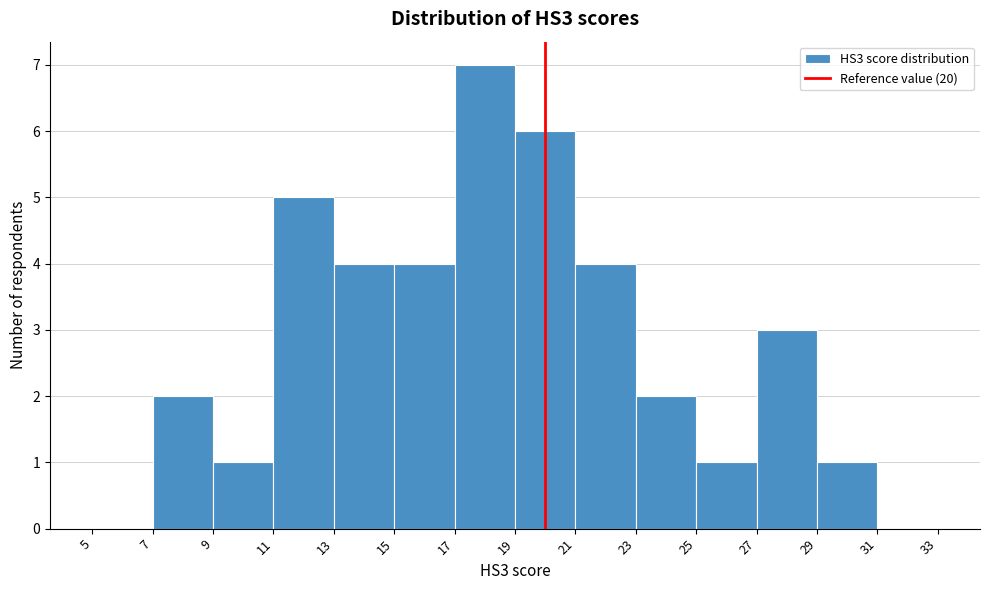

Reading left to right, list every bar in this chart as the range it spans on the x-axis followed by its height. The values are not printed on the chart, so give them approximately, as read against the axis.

5 to 7: 0
7 to 9: 2
9 to 11: 1
11 to 13: 5
13 to 15: 4
15 to 17: 4
17 to 19: 7
19 to 21: 6
21 to 23: 4
23 to 25: 2
25 to 27: 1
27 to 29: 3
29 to 31: 1
31 to 33: 0